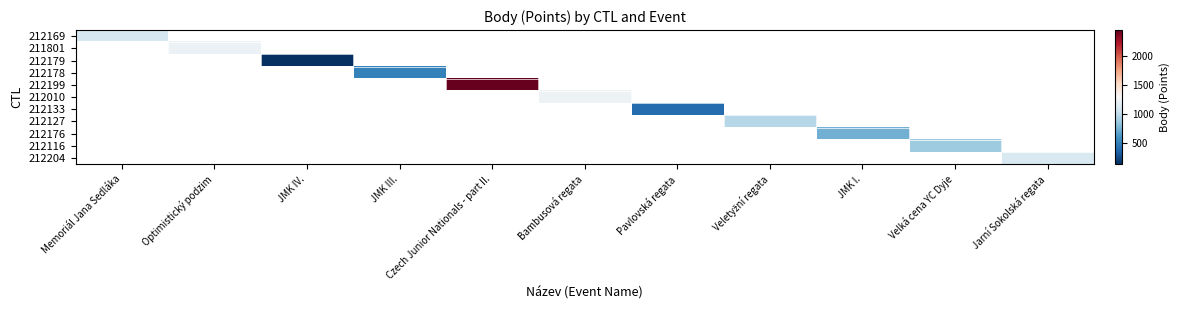

What is the minimum value shown in the chart?

129.0